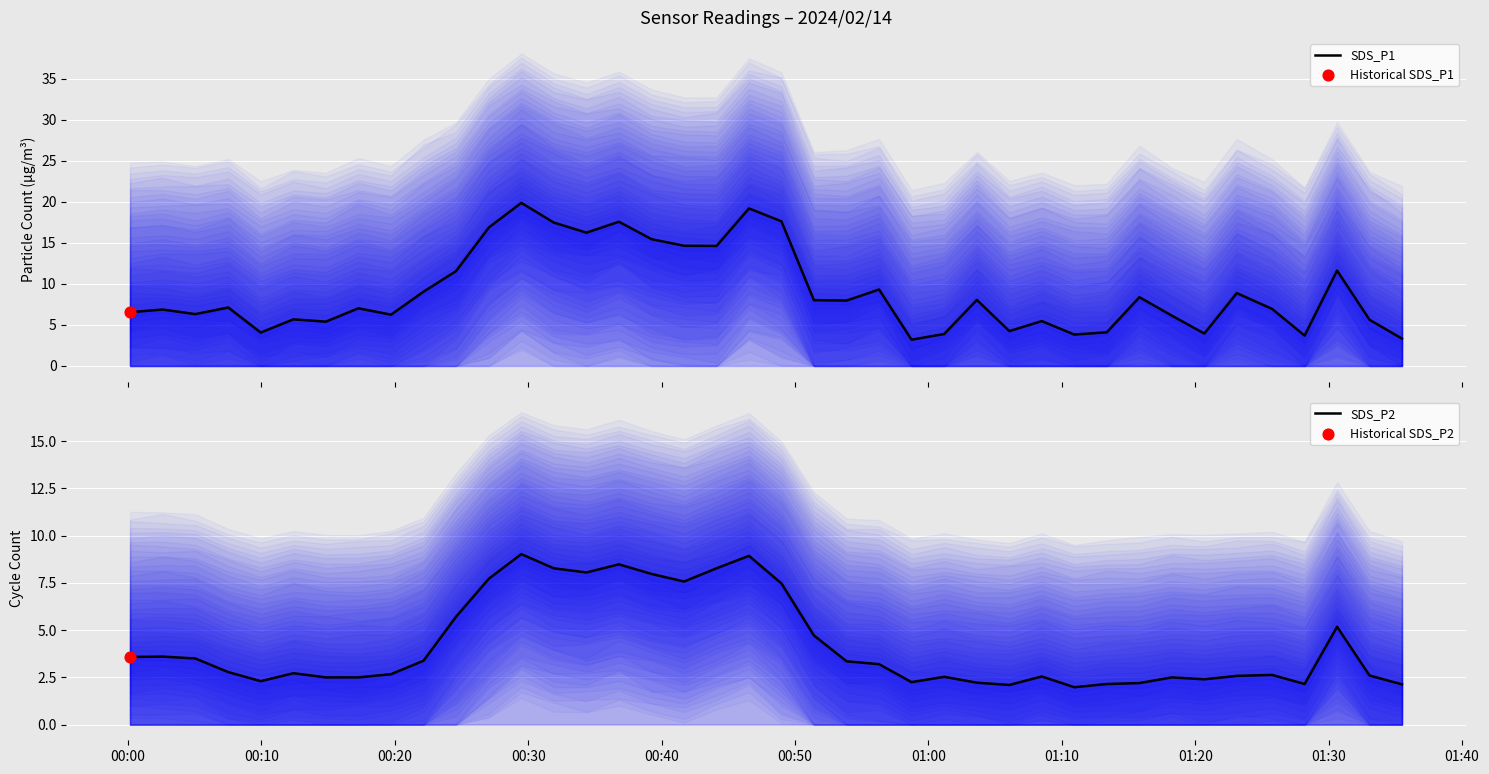

Is the value of SDS_P2 at 01:30 greater than the value of SDS_P1 at 00:10?

No